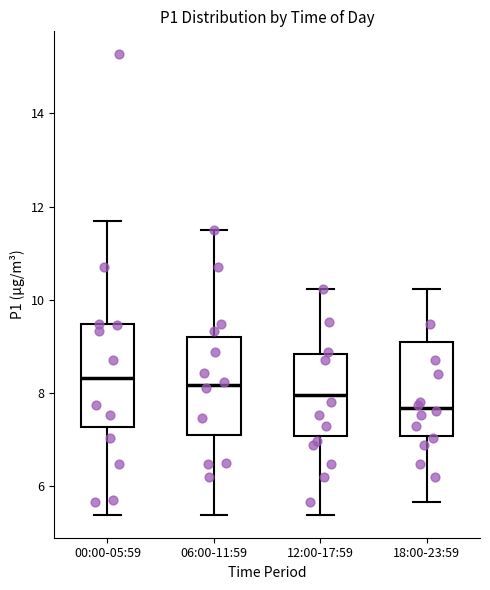

Reading left to right, read every box against the y-axis: the position of its median line, the range the box covers, and the ends of its whiskers. The values are not printed on the chart, so give them approximately, as read against the axis.

00:00-05:59: median 8.4, box 7.2 to 9.4, whiskers 5.4 to 11.8
06:00-11:59: median 8.2, box 7.0 to 9.2, whiskers 5.4 to 11.6
12:00-17:59: median 8.0, box 7.0 to 8.8, whiskers 5.4 to 10.2
18:00-23:59: median 7.6, box 7.0 to 9.0, whiskers 5.6 to 10.2